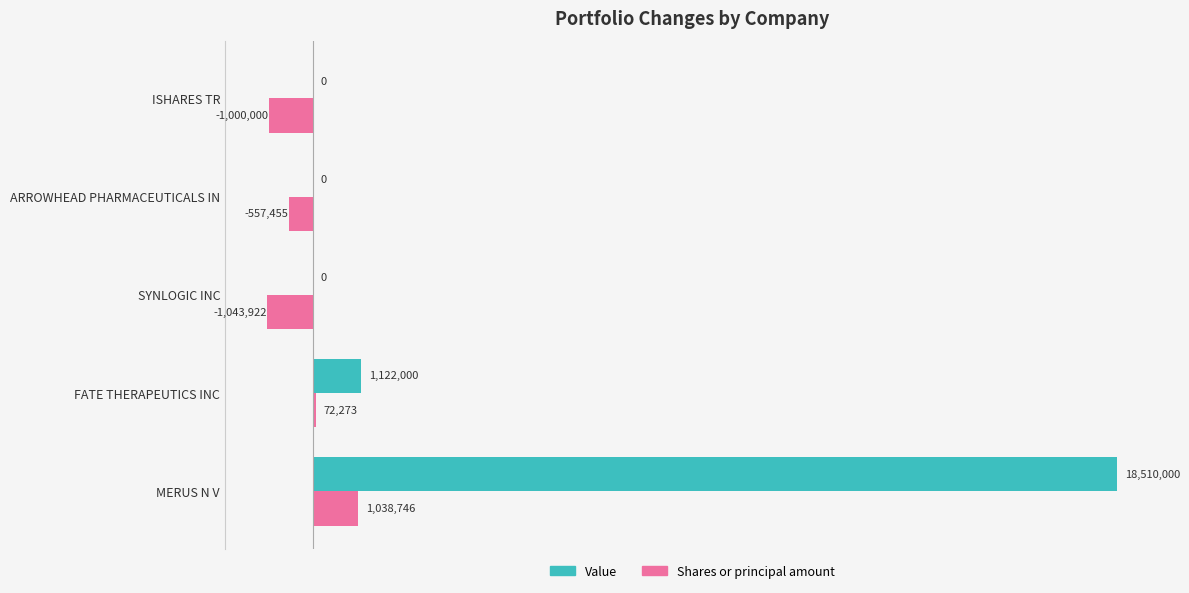

Reading left to right, list all the values displayed in this chart.

Value: 18510000	1122000	0	0	0
Shares or principal amount: 1038746	72273	-1043922	-557455	-1000000